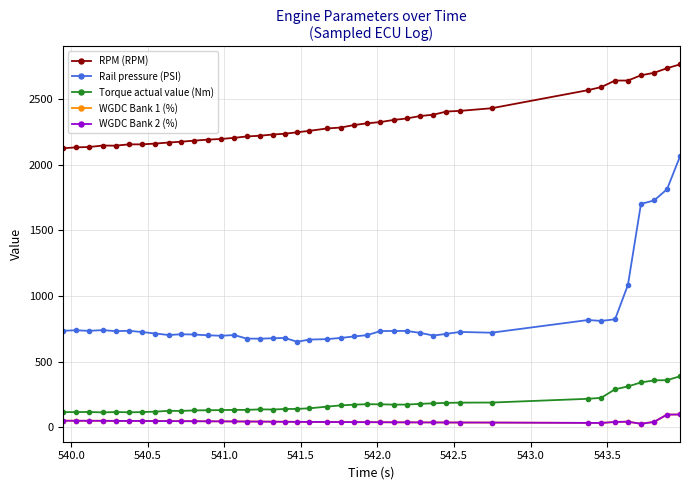

What is the greatest value displayed?

2765.0